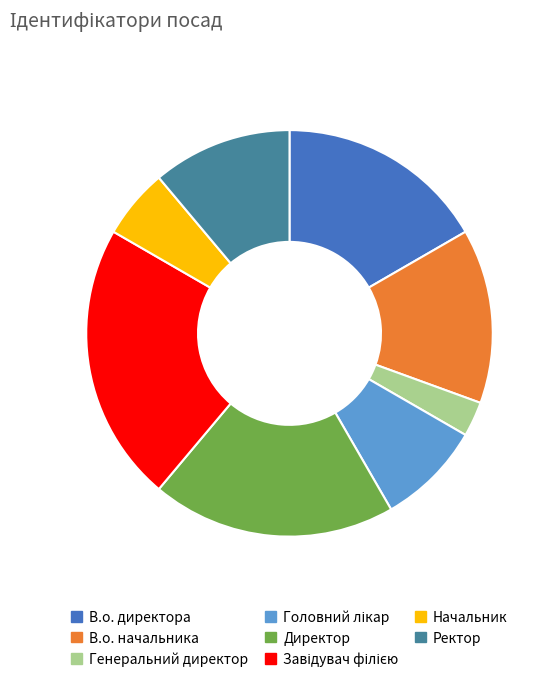

Is there any slice that represents more than half of the pie?

No